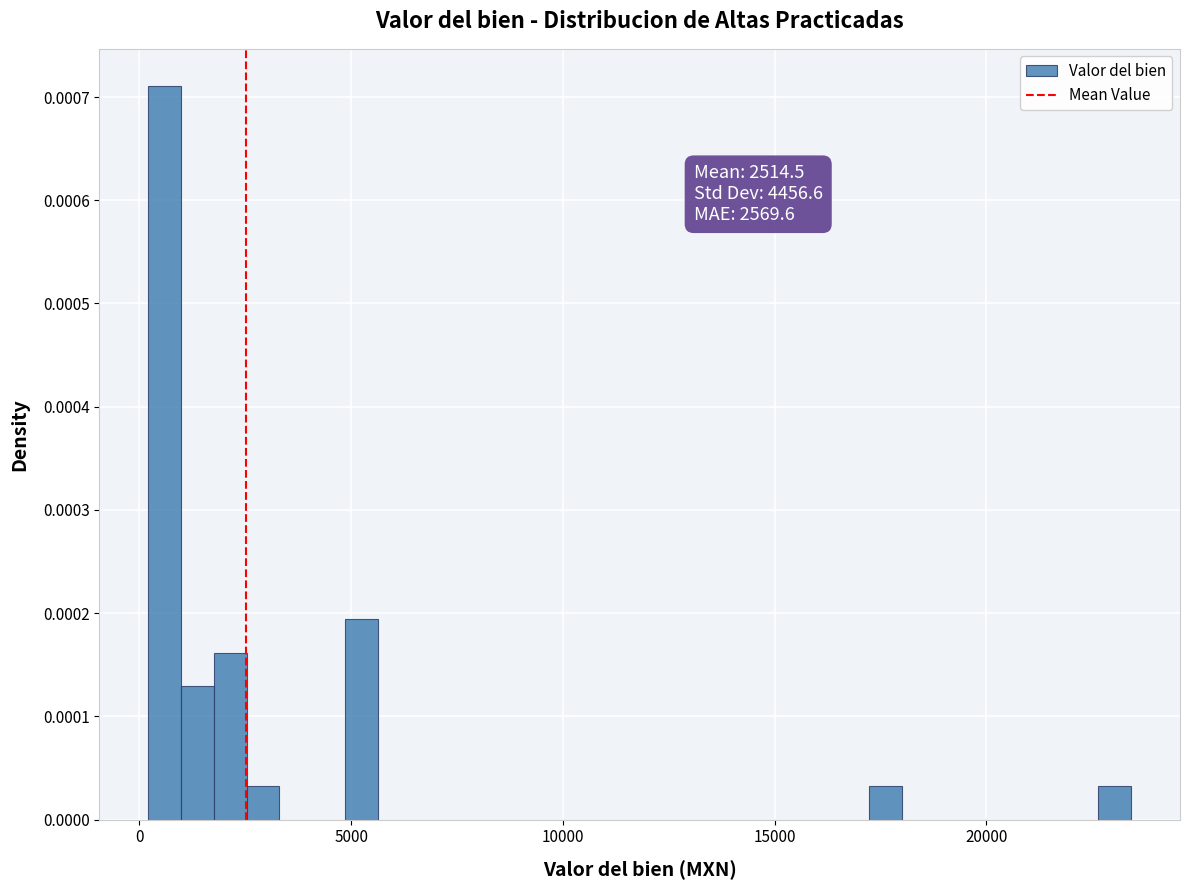

Read against the x-axis, roughly where is the centre of the tallest bar?

500